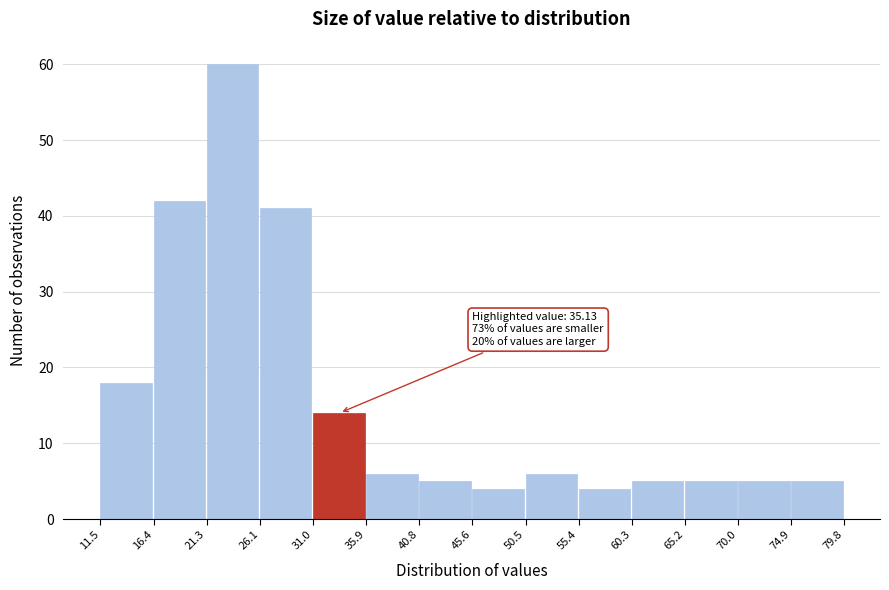

Over which range of the x-axis is the bar tallest?

21.3 to 26.1